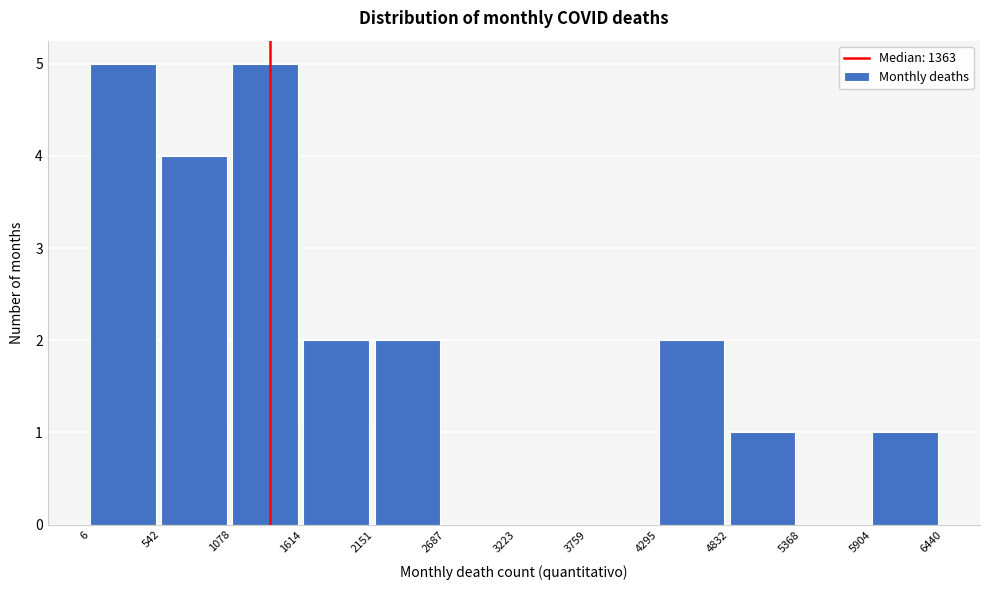

Reading left to right, list every bar in this chart as the range it spans on the x-axis followed by its height. The values are not printed on the chart, so give them approximately, as read against the axis.

6 to 542: 5
542 to 1078: 4
1078 to 1614: 5
1614 to 2151: 2
2151 to 2687: 2
2687 to 3223: 0
3223 to 3759: 0
3759 to 4295: 0
4295 to 4832: 2
4832 to 5368: 1
5368 to 5904: 0
5904 to 6440: 1